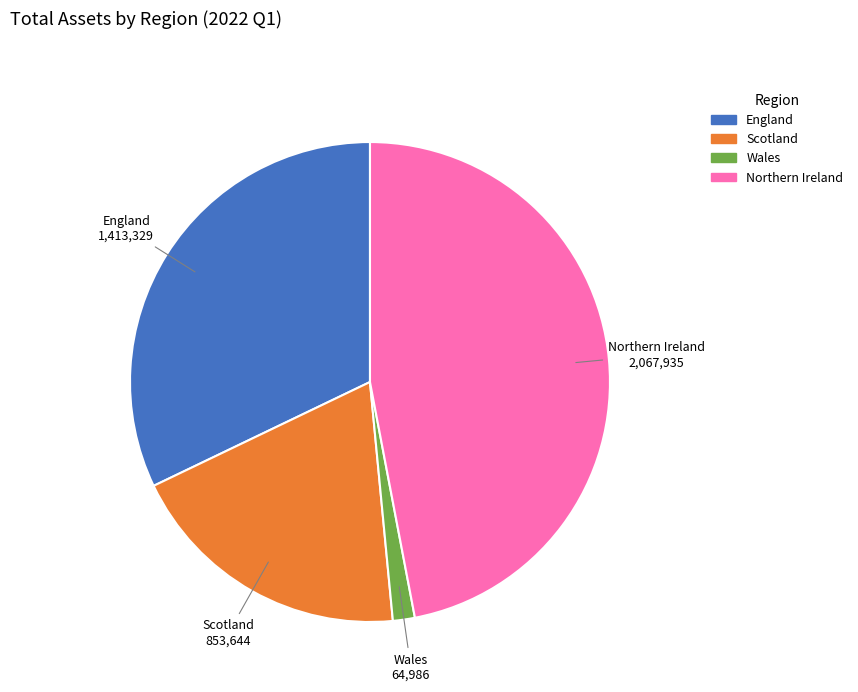

Is the sum of Wales and England greater than half?

No